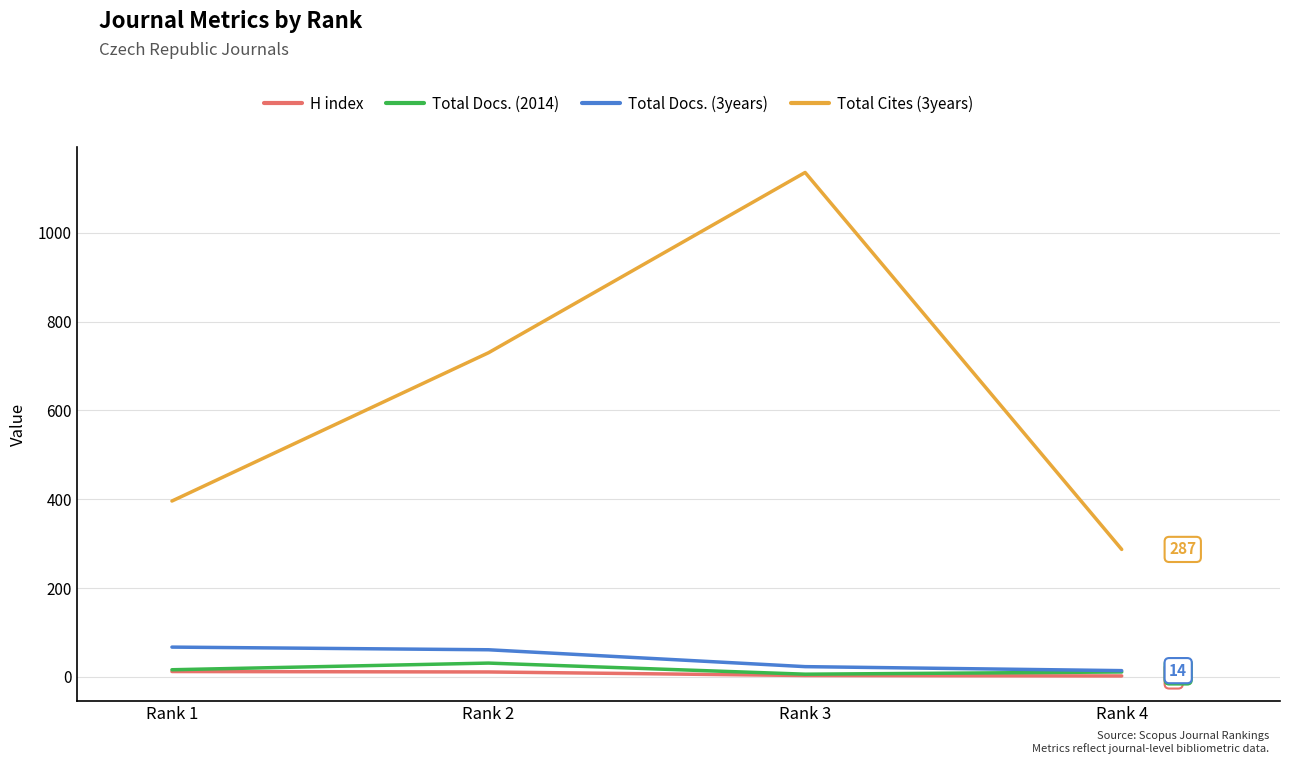

True or false: Total Cites (3years) and Total Docs. (3years) intersect in this chart.

False